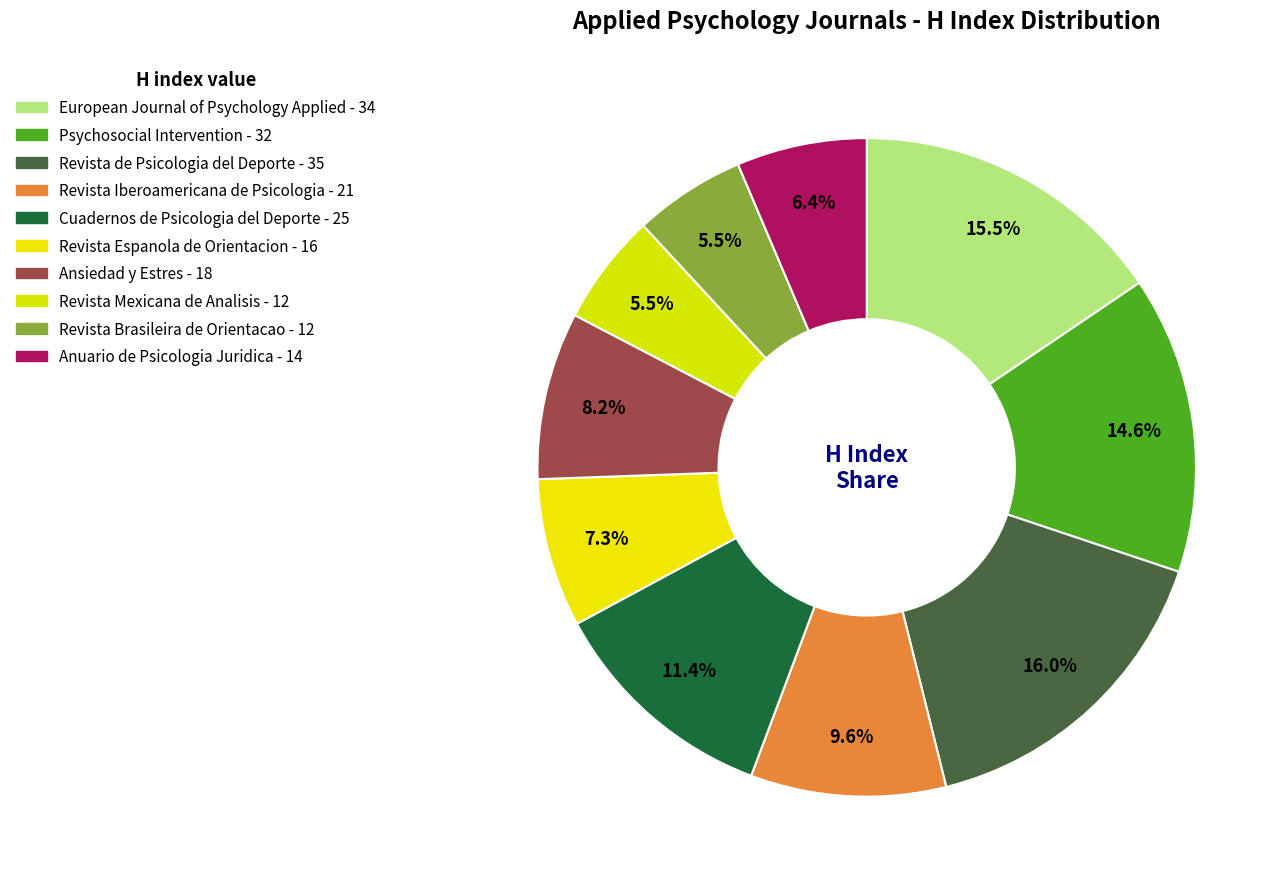

Count the number of slices in the pie.

10